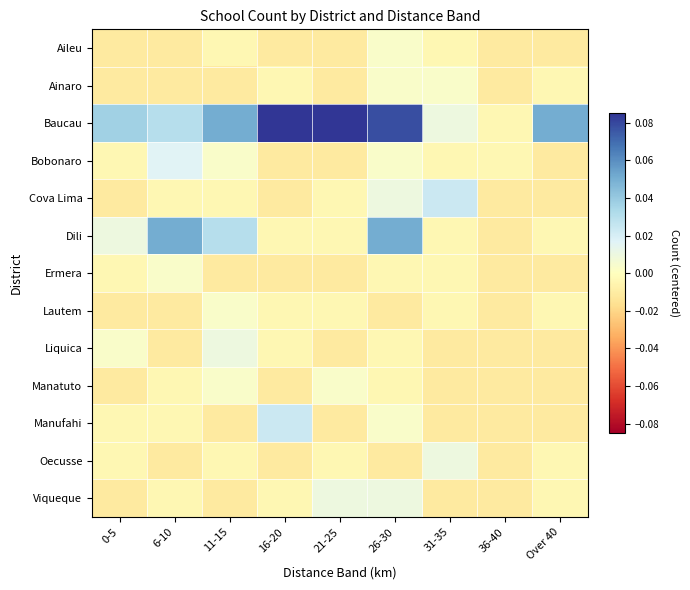

How many series are shown in this chart?

13